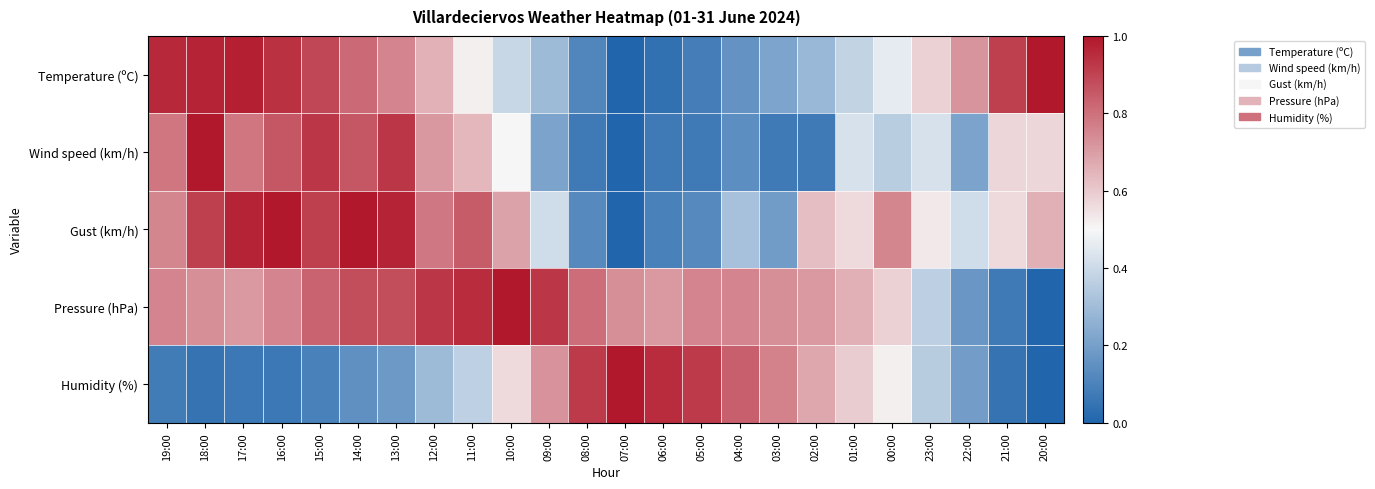

Reading right to left, list all the values displayed in this chart.

Temperature (ºC): 20:00=1.0	21:00=0.9	22:00=0.7	23:00=0.6	00:00=0.5	01:00=0.4	02:00=0.3	03:00=0.2	04:00=0.2	05:00=0.1	06:00=0.0	07:00=0.0	08:00=0.1	09:00=0.3	10:00=0.4	11:00=0.5	12:00=0.7	13:00=0.8	14:00=0.8	15:00=0.9	16:00=0.9	17:00=1.0	18:00=1.0	19:00=1.0
Wind speed (km/h): 20:00=0.6	21:00=0.6	22:00=0.2	23:00=0.4	00:00=0.4	01:00=0.4	02:00=0.1	03:00=0.1	04:00=0.1	05:00=0.1	06:00=0.1	07:00=0.0	08:00=0.1	09:00=0.2	10:00=0.5	11:00=0.6	12:00=0.7	13:00=0.9	14:00=0.9	15:00=0.9	16:00=0.9	17:00=0.8	18:00=1.0	19:00=0.8
Gust (km/h): 20:00=0.7	21:00=0.6	22:00=0.4	23:00=0.5	00:00=0.8	01:00=0.6	02:00=0.6	03:00=0.2	04:00=0.3	05:00=0.1	06:00=0.1	07:00=0.0	08:00=0.1	09:00=0.4	10:00=0.7	11:00=0.8	12:00=0.8	13:00=1.0	14:00=1.0	15:00=0.9	16:00=1.0	17:00=1.0	18:00=0.9	19:00=0.8
Pressure (hPa): 20:00=0.0	21:00=0.1	22:00=0.2	23:00=0.4	00:00=0.6	01:00=0.7	02:00=0.7	03:00=0.7	04:00=0.8	05:00=0.8	06:00=0.7	07:00=0.7	08:00=0.8	09:00=0.9	10:00=1.0	11:00=1.0	12:00=0.9	13:00=0.9	14:00=0.9	15:00=0.8	16:00=0.8	17:00=0.7	18:00=0.7	19:00=0.8
Humidity (%): 20:00=0.0	21:00=0.0	22:00=0.2	23:00=0.4	00:00=0.5	01:00=0.6	02:00=0.7	03:00=0.8	04:00=0.8	05:00=0.9	06:00=1.0	07:00=1.0	08:00=0.9	09:00=0.7	10:00=0.6	11:00=0.4	12:00=0.3	13:00=0.2	14:00=0.1	15:00=0.1	16:00=0.1	17:00=0.1	18:00=0.0	19:00=0.1